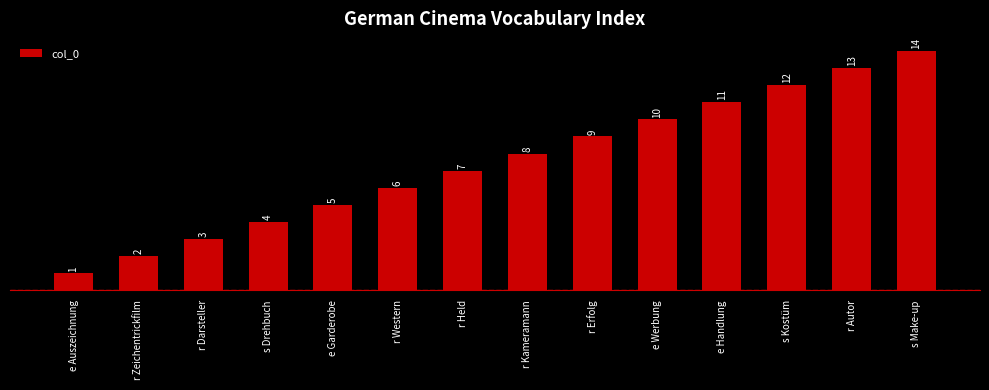

Reading right to left, list all the values displayed in this chart.

s Make-up=14	r Autor=13	s Kostüm=12	e Handlung=11	e Werbung=10	r Erfolg=9	r Kameramann=8	r Held=7	r Western=6	e Garderobe=5	s Drehbuch=4	r Darsteller=3	r Zeichentrickfilm=2	e Auszeichnung=1